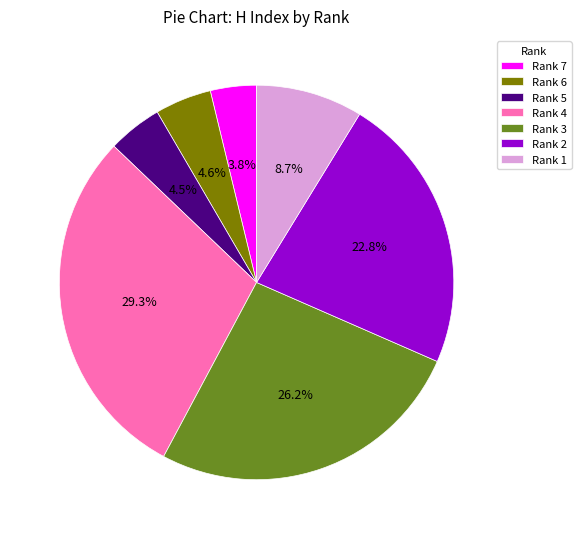

The Rank 7 slice represents 4% of the pie. True or false?

True